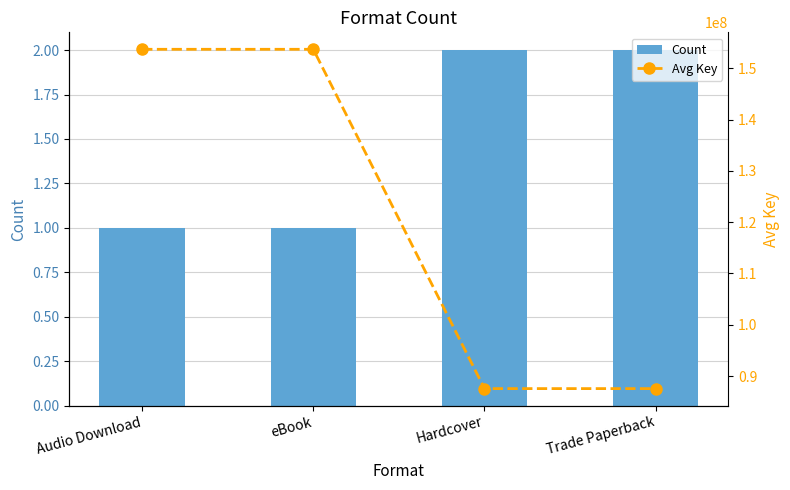

Is it true that Count equals 3 at Hardcover?

False